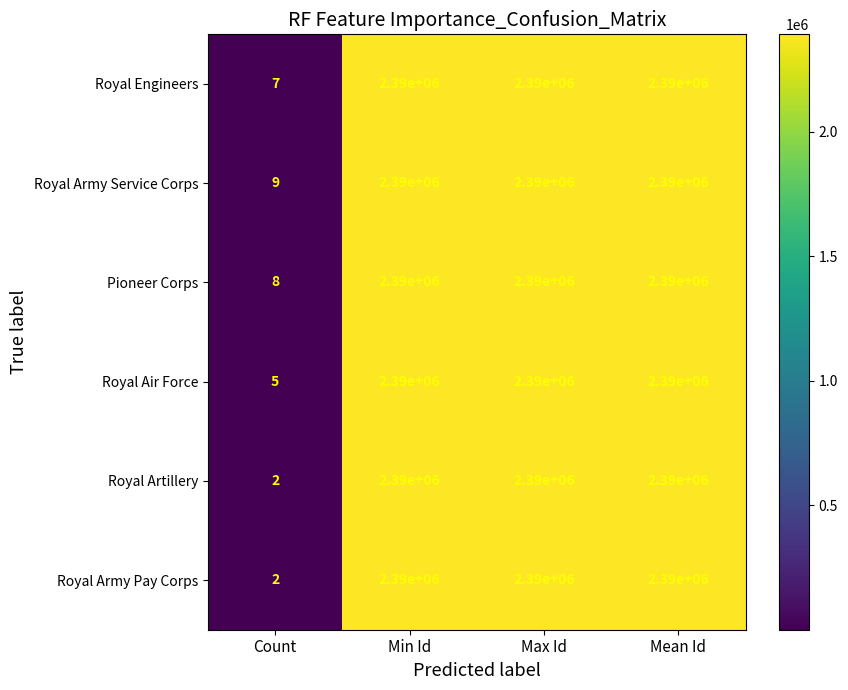

Reading right to left, extract all data points from this chart.

Royal Engineers: Mean Id=2390000	Max Id=2390000	Min Id=2390000	Count=7
Royal Army Service Corps: Mean Id=2390000	Max Id=2390000	Min Id=2390000	Count=9
Pioneer Corps: Mean Id=2390000	Max Id=2390000	Min Id=2390000	Count=8
Royal Air Force: Mean Id=2390000	Max Id=2390000	Min Id=2390000	Count=5
Royal Artillery: Mean Id=2390000	Max Id=2390000	Min Id=2390000	Count=2
Royal Army Pay Corps: Mean Id=2390000	Max Id=2390000	Min Id=2390000	Count=2